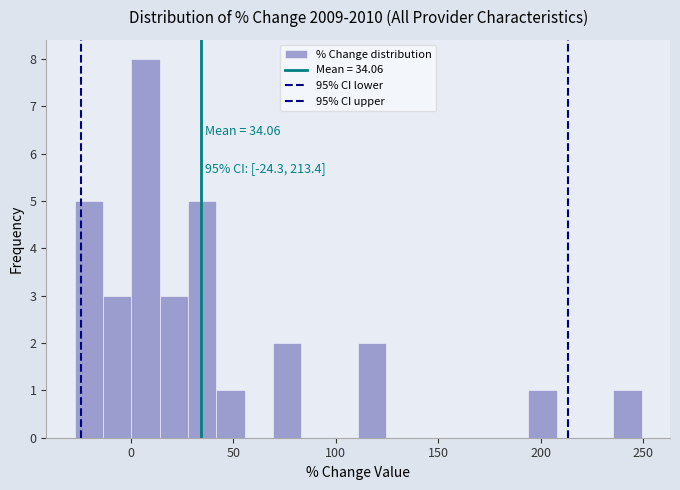

Read against the x-axis, roughly where is the centre of the tallest bar?

5